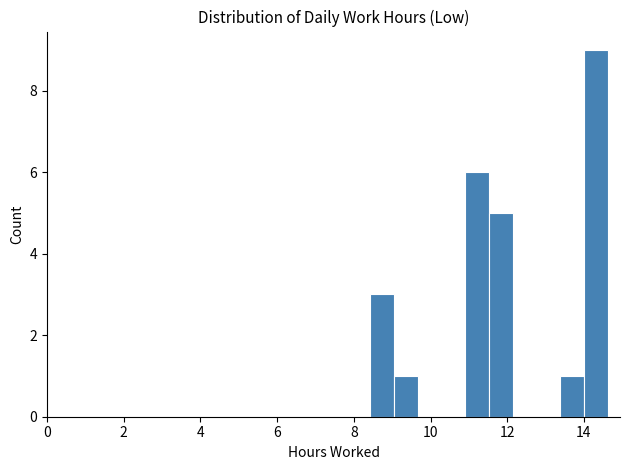

Read against the x-axis, roughly where is the centre of the tallest bar?

14.4